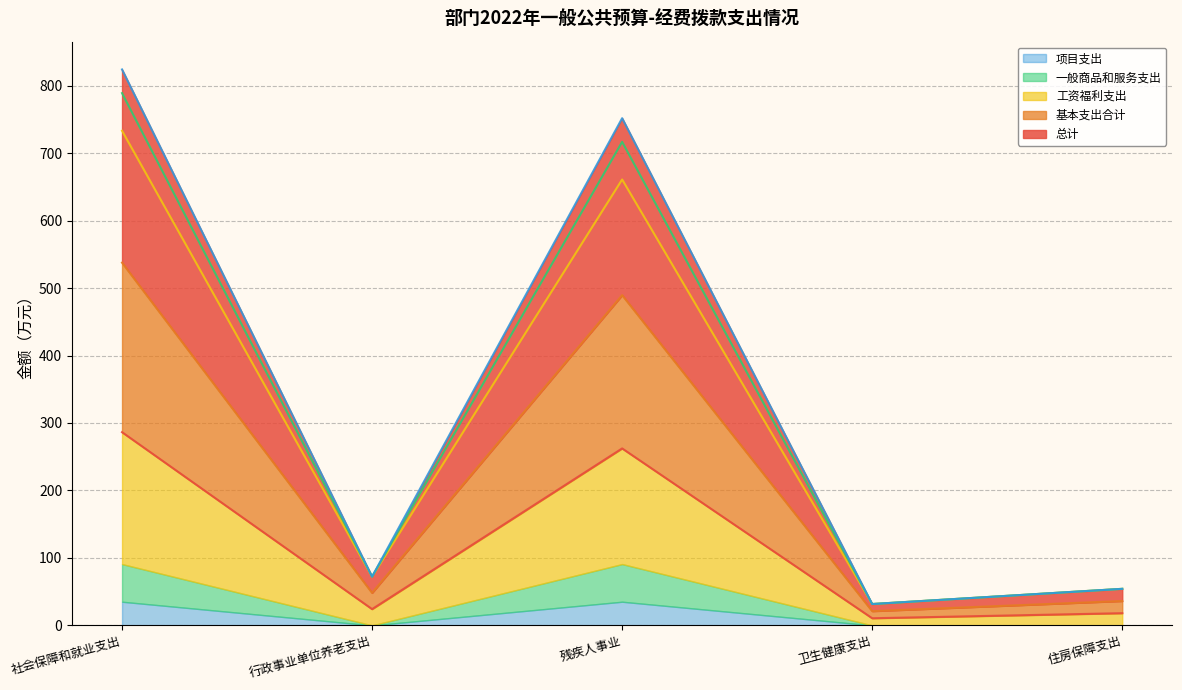

Is it true that 总计 equals 262.3 at 残疾人事业?

True